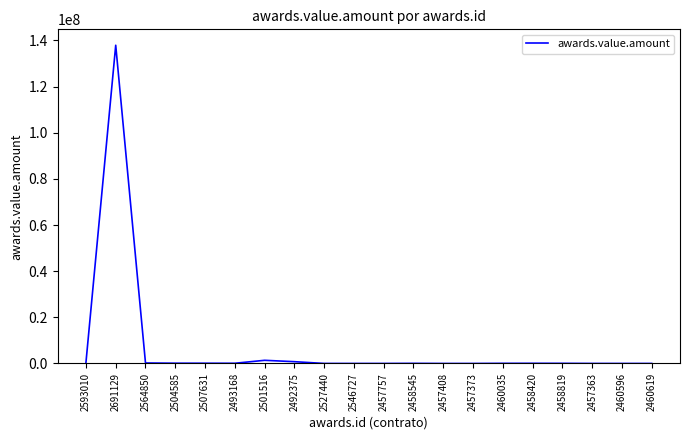

What is the difference between the maximum and minimum values?

137895500.9